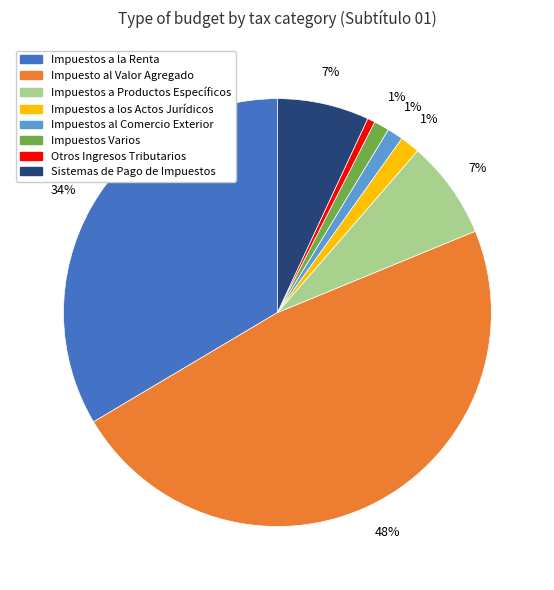

To the nearest percent, what percentage of the pie is Impuestos Varios?

1%